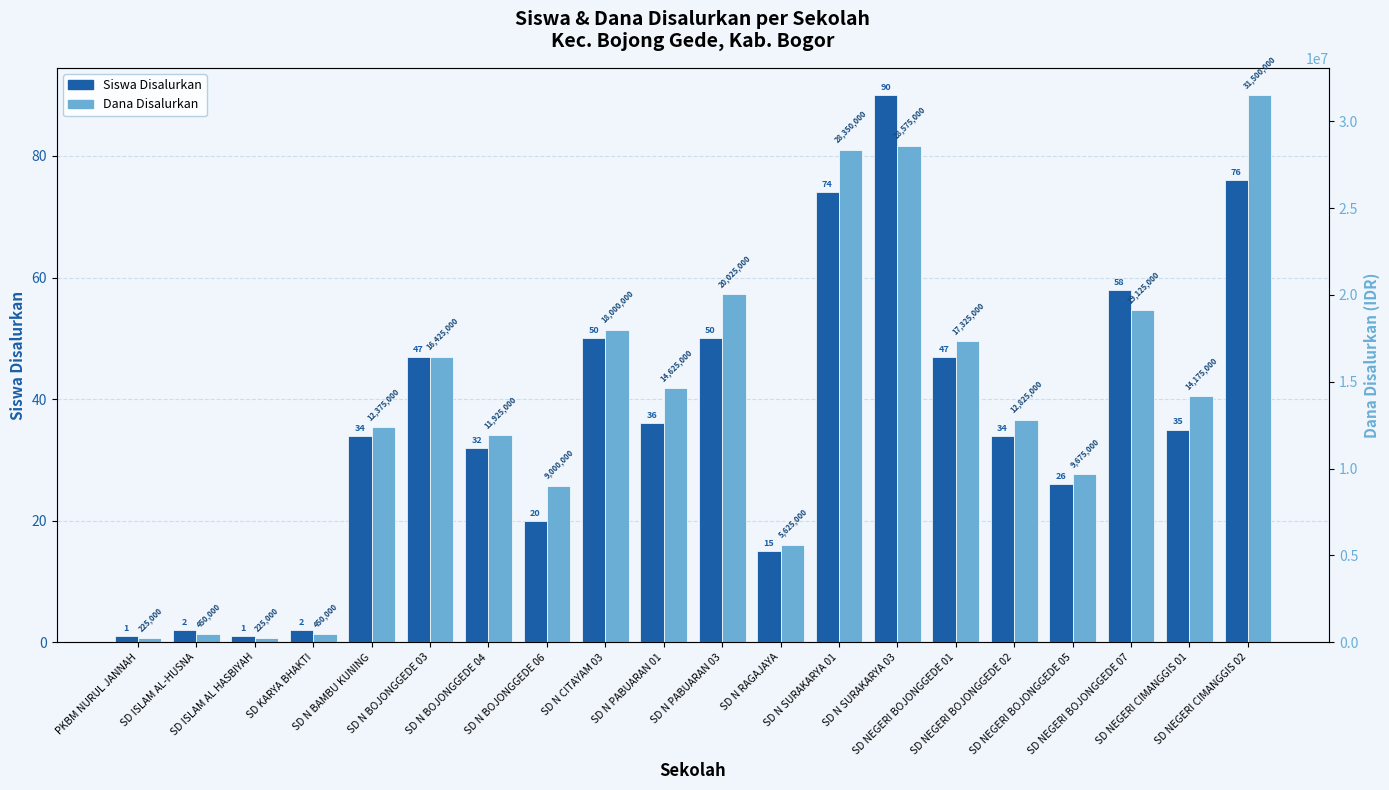

What is the label of the 9th bar from the left?

SD N CITAYAM 03